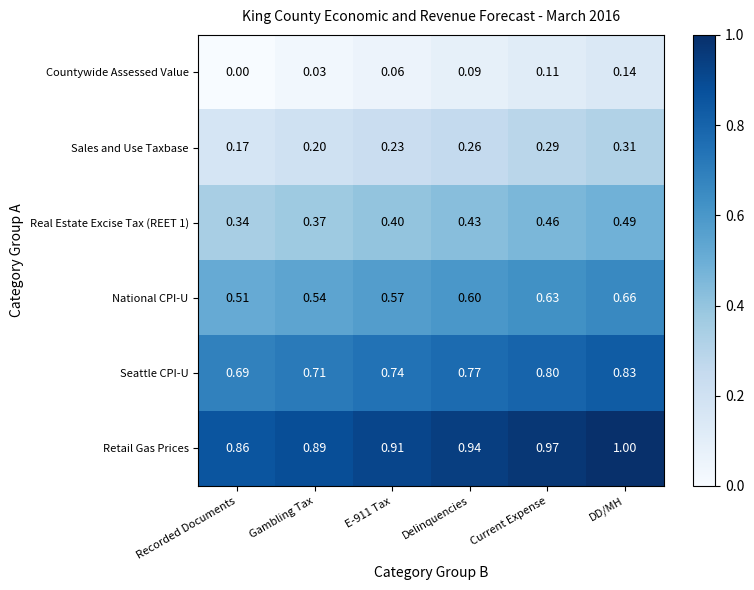

Is the value of Retail Gas Prices at DD/MH greater than the value of Seattle CPI-U at E-911 Tax?

Yes